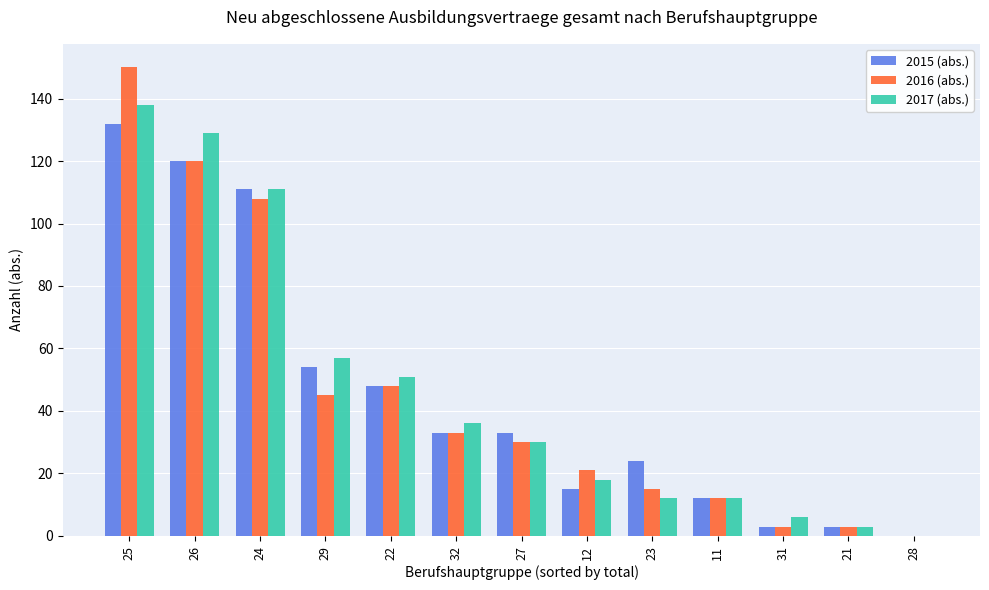

What is the sum of the 2015 (abs.) values at 25 and 28?

132